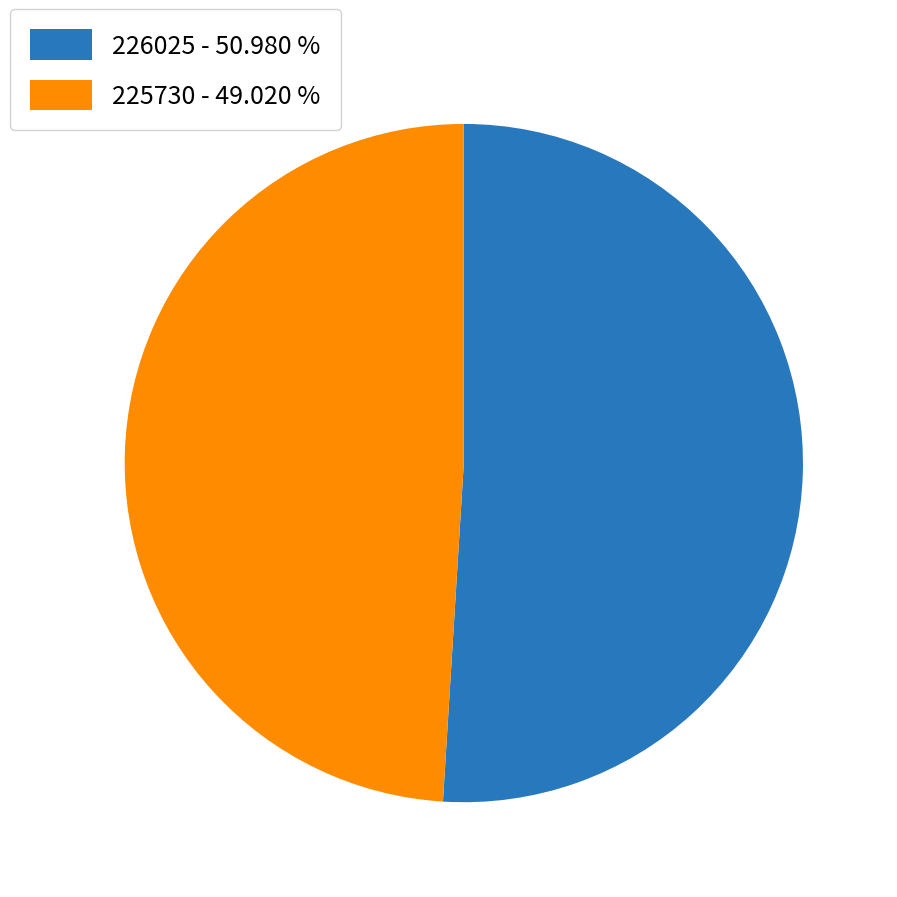

Does 226025 - 50.980 % account for over 50% of the chart?

Yes